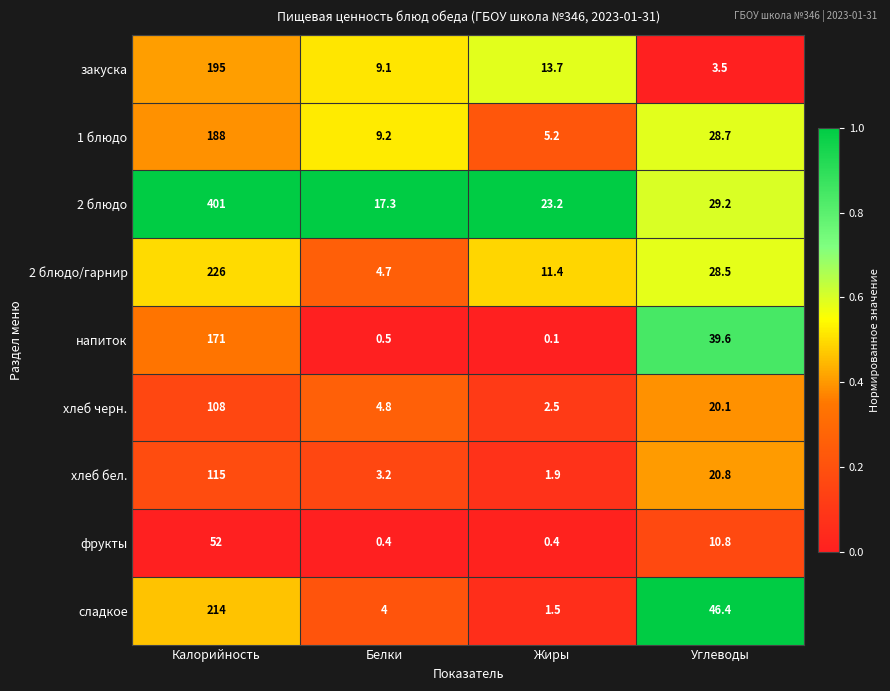

What is the difference between the хлеб черн. values at Жиры and Белки?

2.3